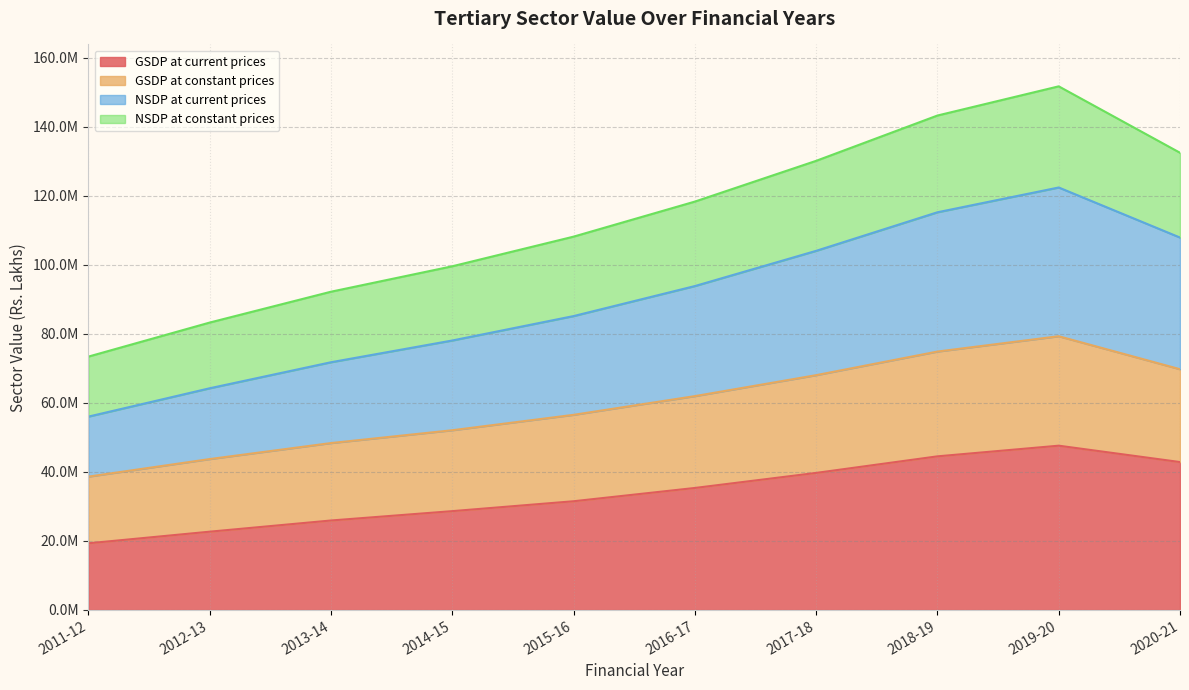

Is it true that NSDP at current prices equals 104075357 at 2017-18?

True